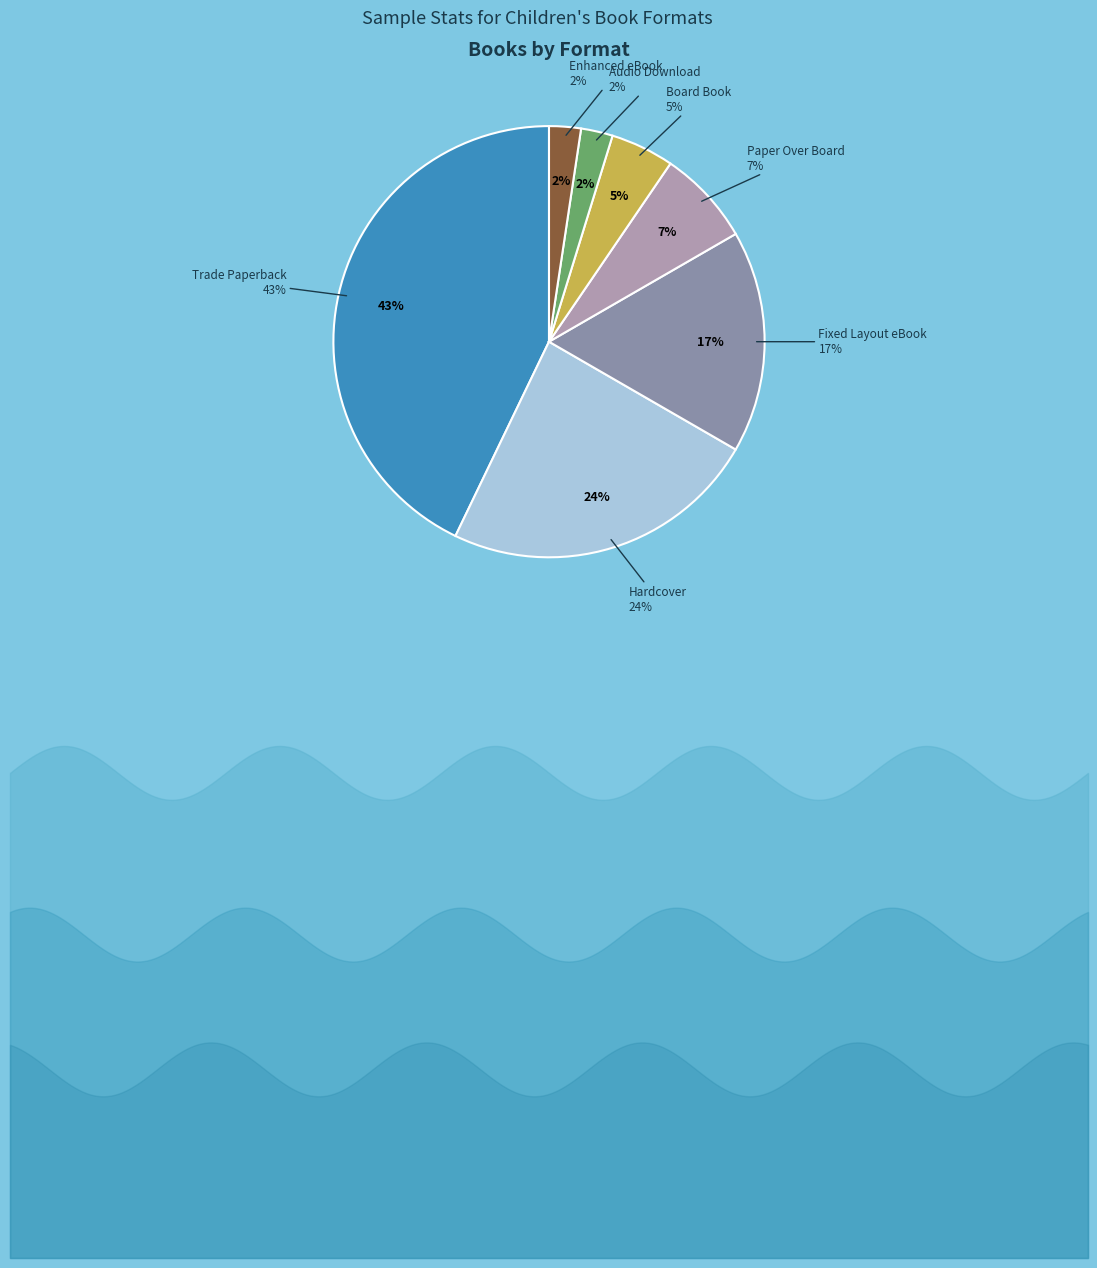

What percentage is the Fixed Layout eBook slice, to the nearest percent?

17%